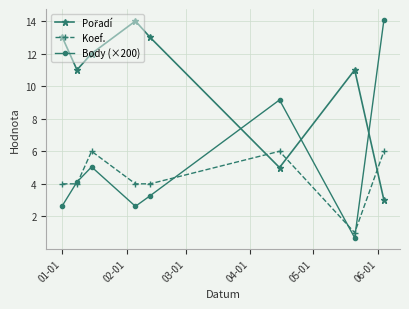

In Koef., how many points are higher than both neighbors (excluding endpoints)?

2